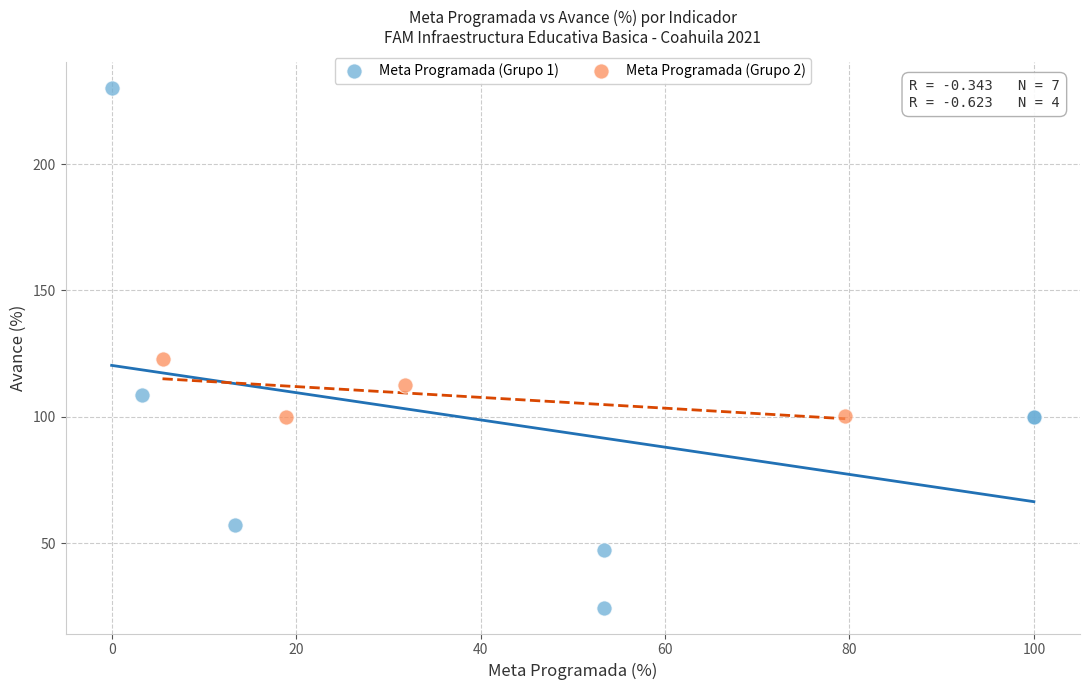

Which series has the largest Y range (max minus min)?

Meta Programada (Grupo 1)